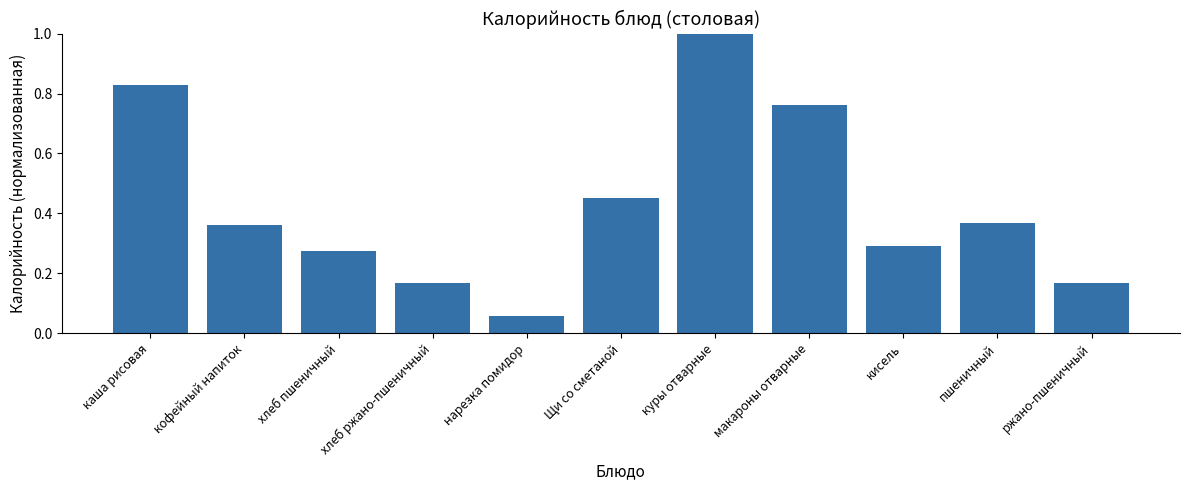

What is the sum of all values?

4.7